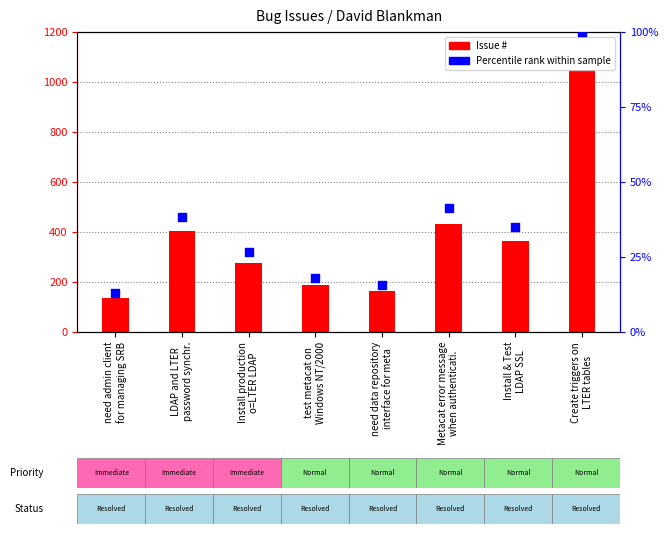

Which series has the largest total across all categories?

Issue #